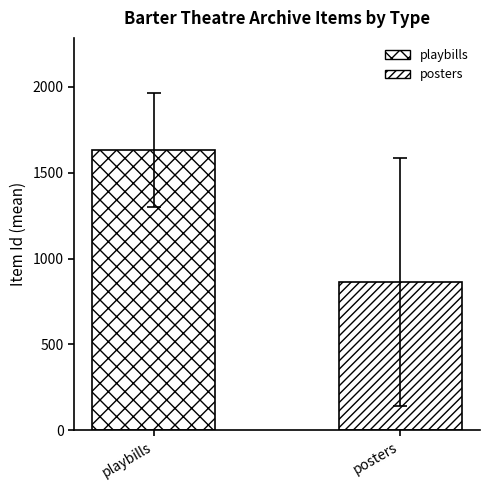

How many series are shown in this chart?

2